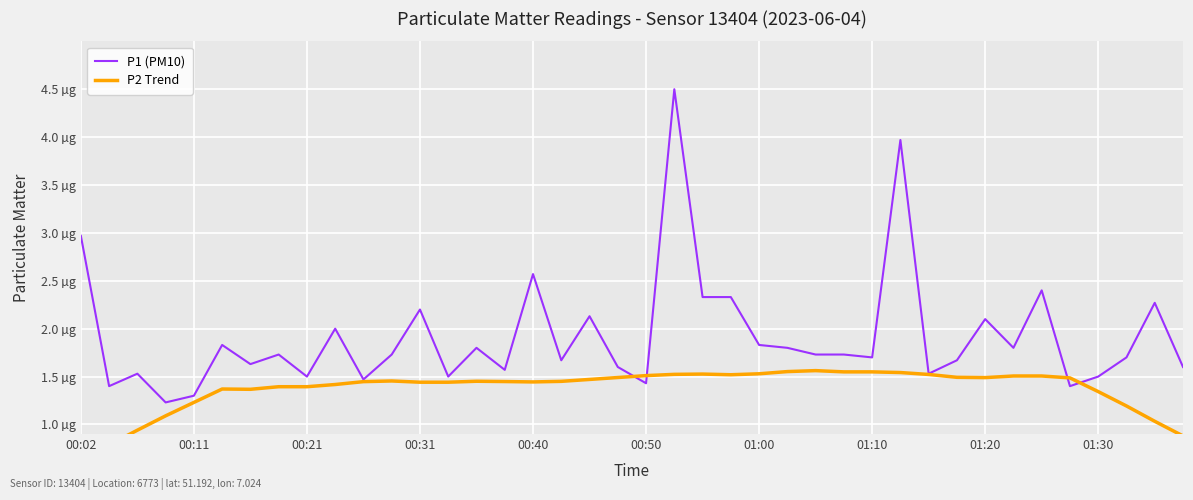

What is the sum of all P2 Trend values?

55.0